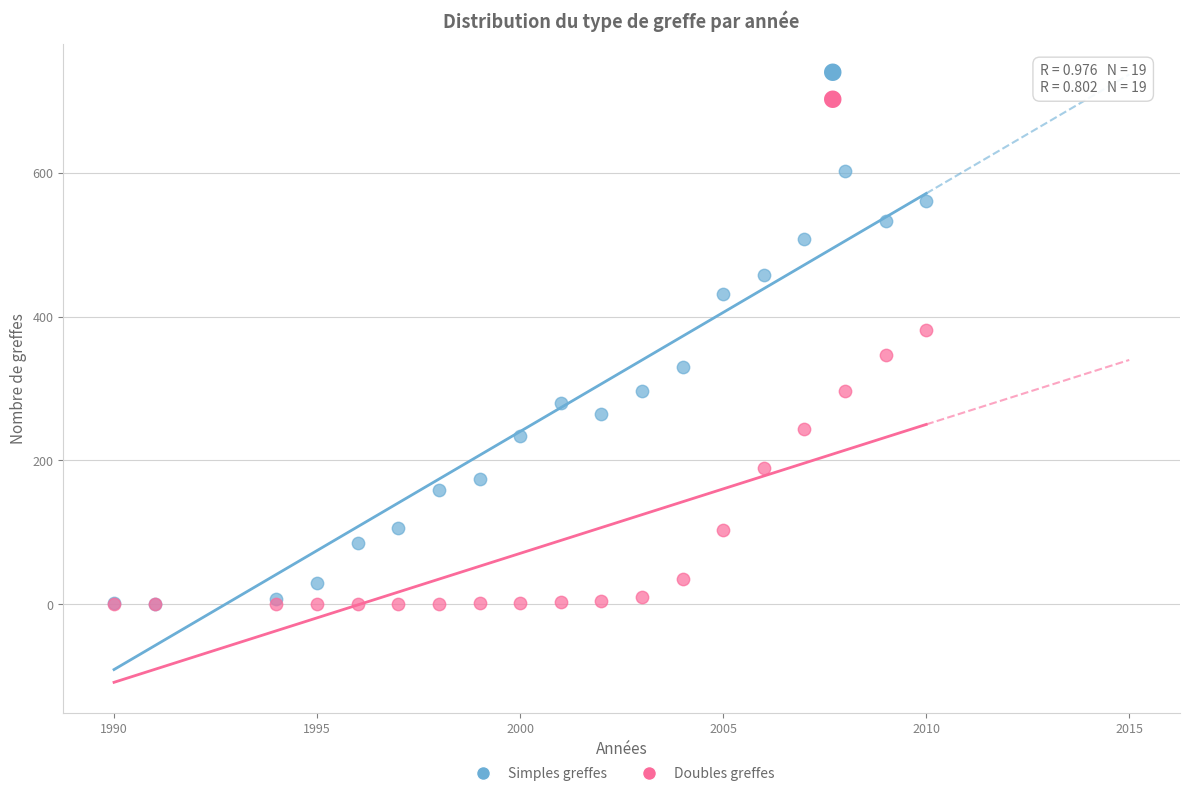

What are all the series names shown in the legend?

Simples greffes, Doubles greffes